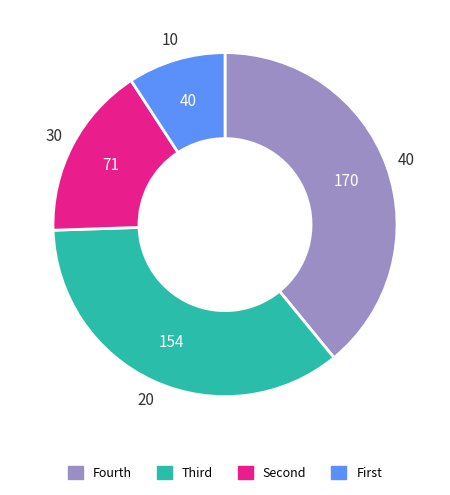

Does any single category account for the majority?

No